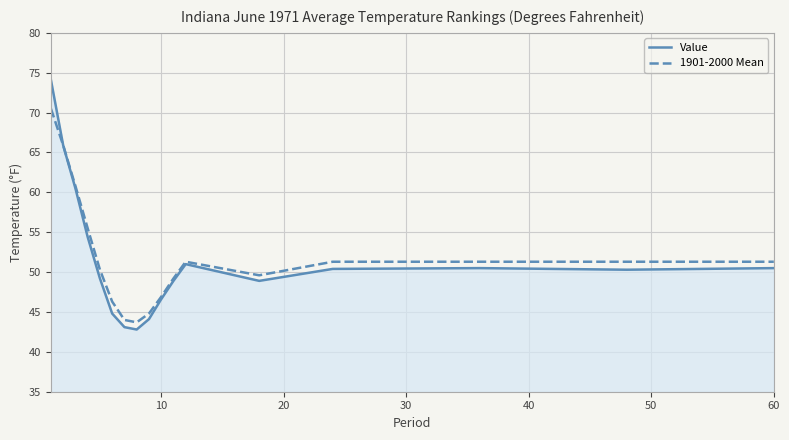

What is the sum of all 1901-2000 Mean values?

884.0